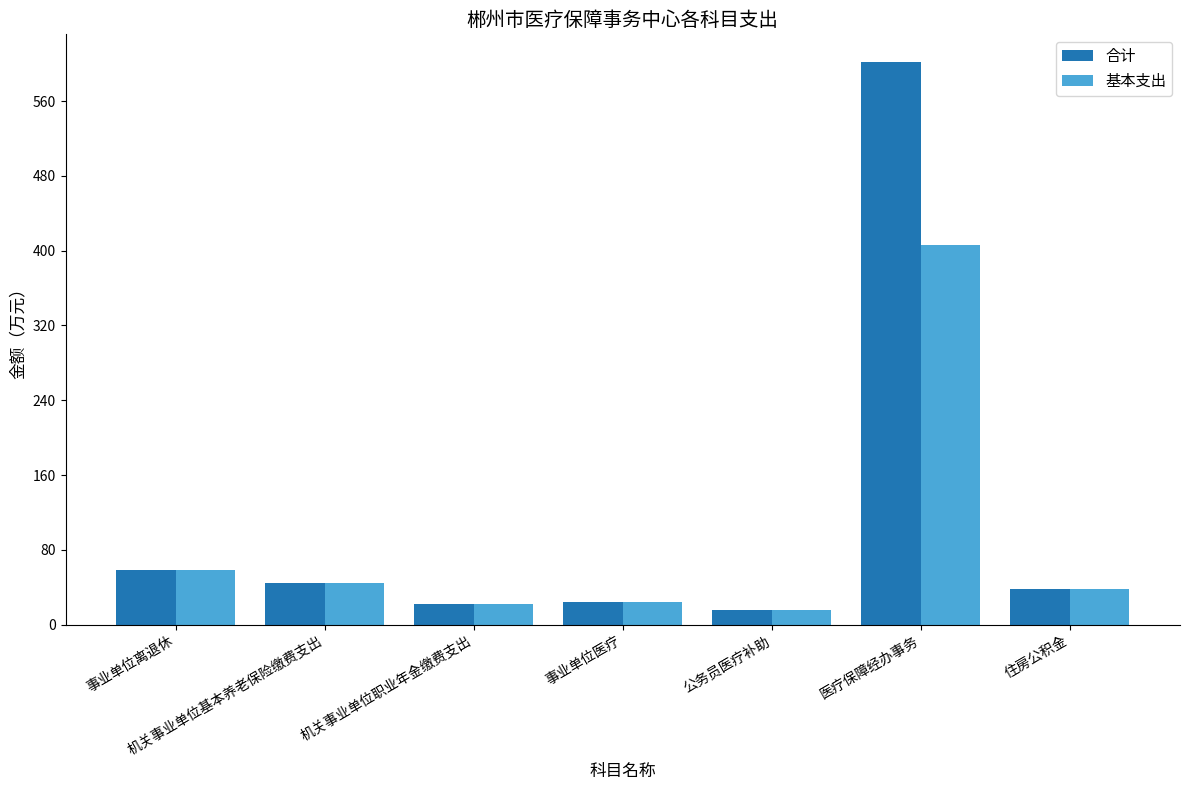

What is the smallest value displayed?

15.2